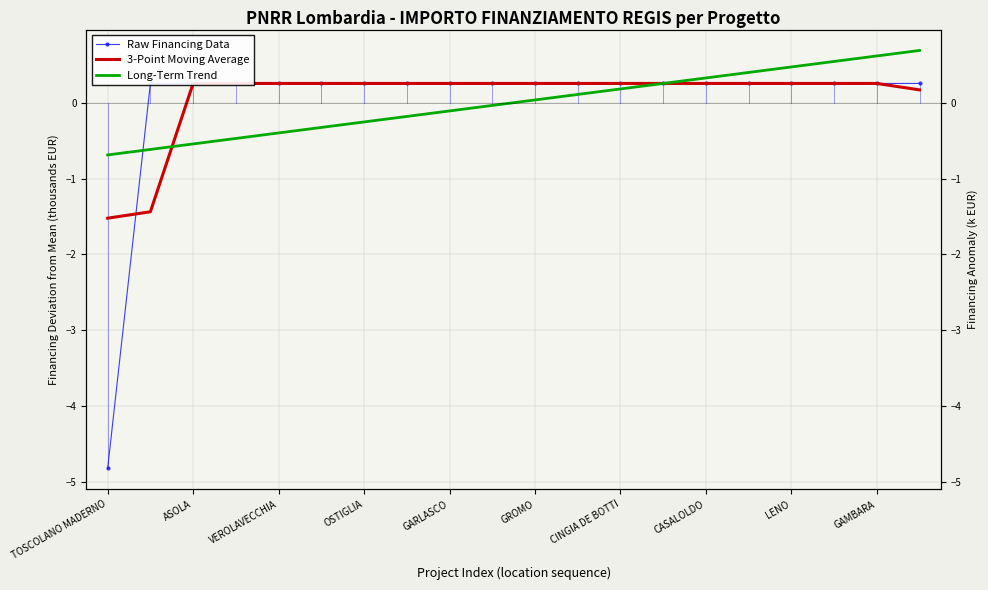

Is this an area chart (filled region under the line)?

No